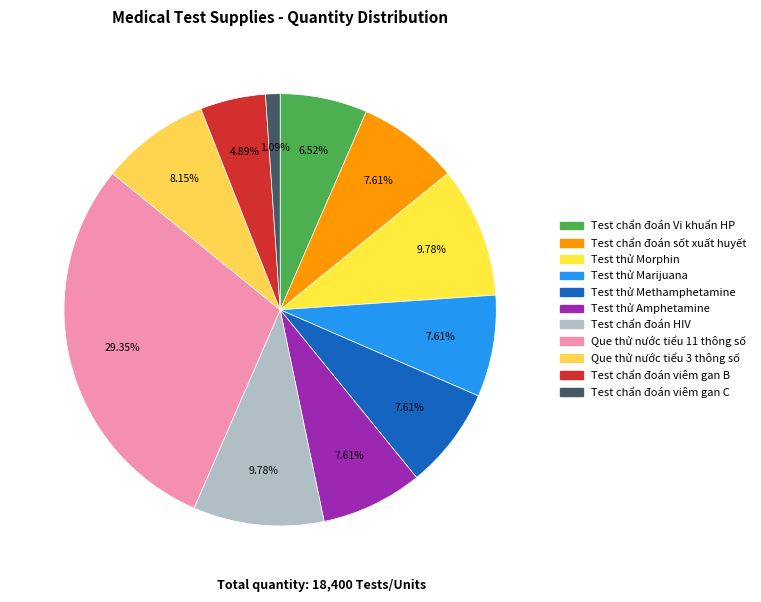

What is the change in value from Que thử nước tiểu 3 thông số to Test chẩn đoán viêm gan C?

-1300